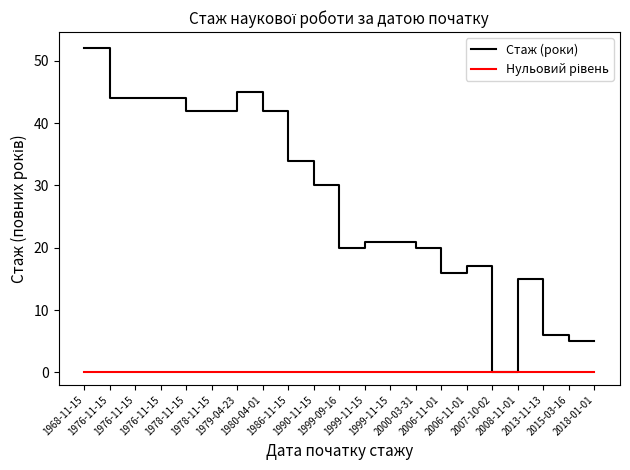

How many interior local valleys (lower than both neighbors) does the data have?

5